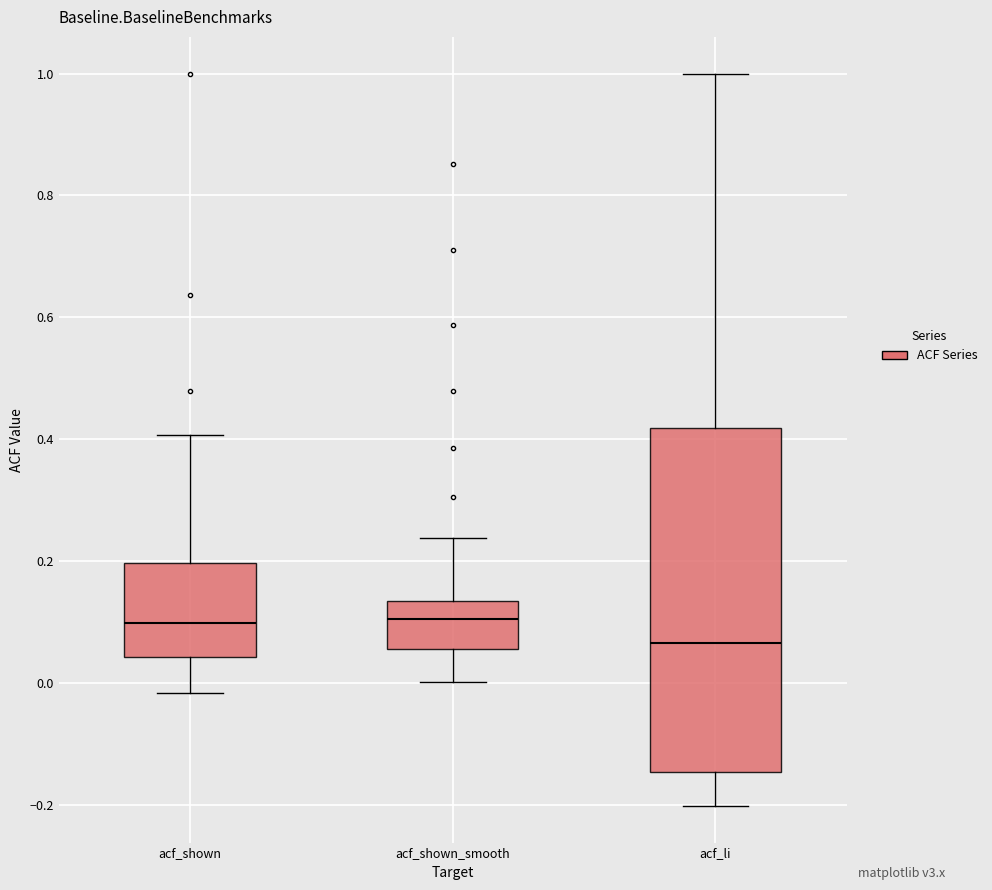

Reading left to right, read every box against the y-axis: the position of its median line, the range the box covers, and the ends of its whiskers. The values are not printed on the chart, so give them approximately, as read against the axis.

acf_shown: median 0.10, box 0.04 to 0.20, whiskers -0.02 to 0.40
acf_shown_smooth: median 0.10, box 0.06 to 0.14, whiskers 0.00 to 0.24
acf_li: median 0.06, box -0.14 to 0.42, whiskers -0.20 to 1.00